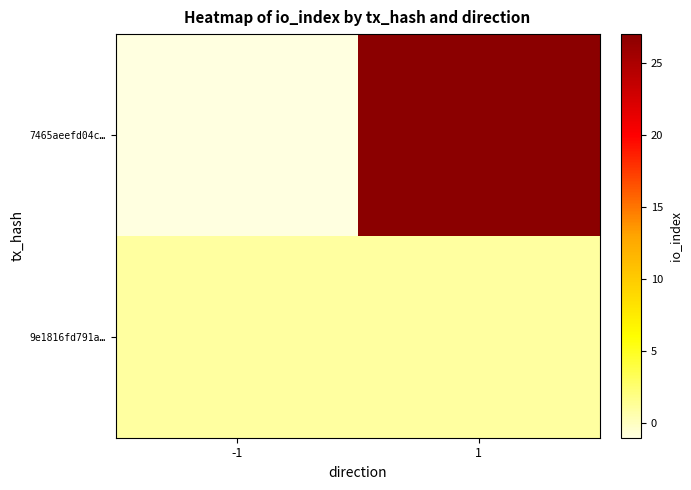

At which category is the sum across all series the highest?

1